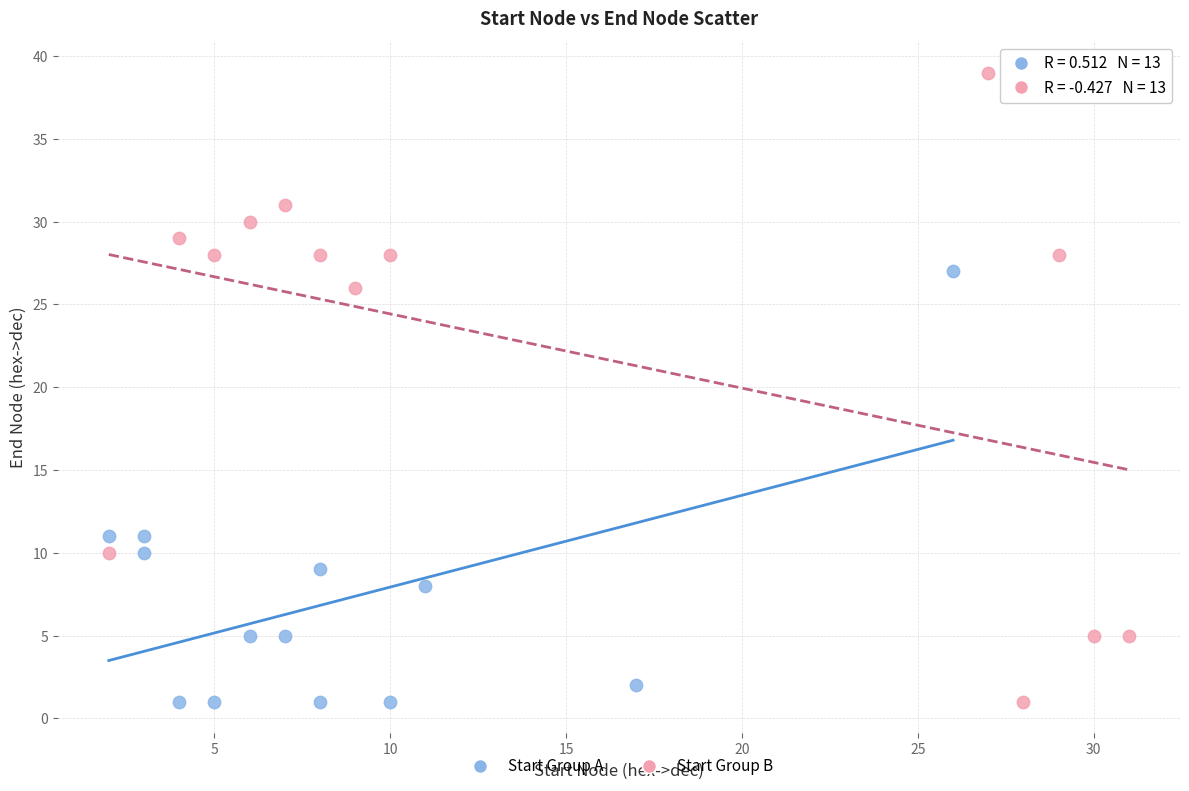

Which series has the largest Y range (max minus min)?

Start Group B